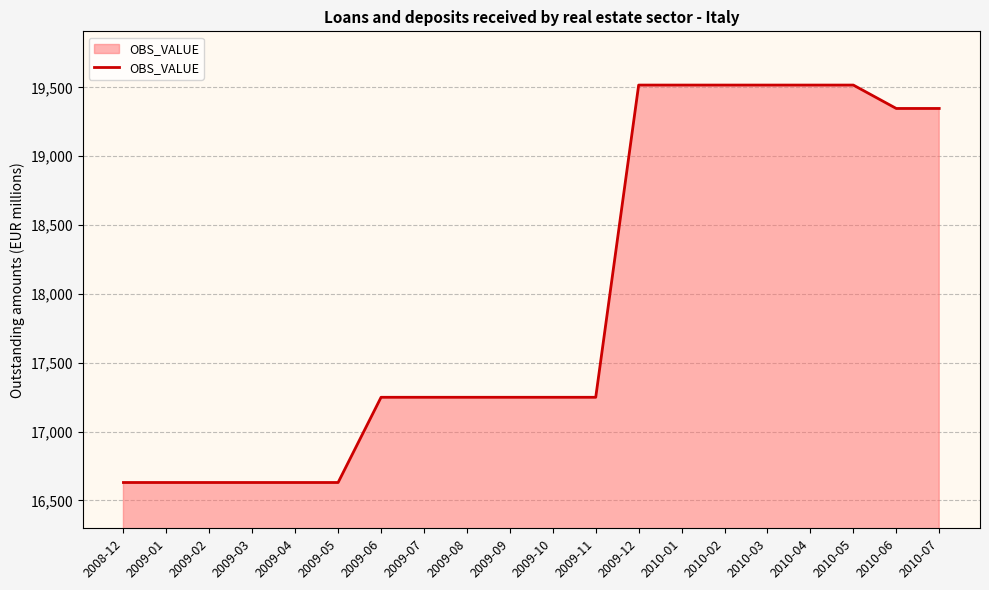

What is the difference between the maximum and minimum values?

2887